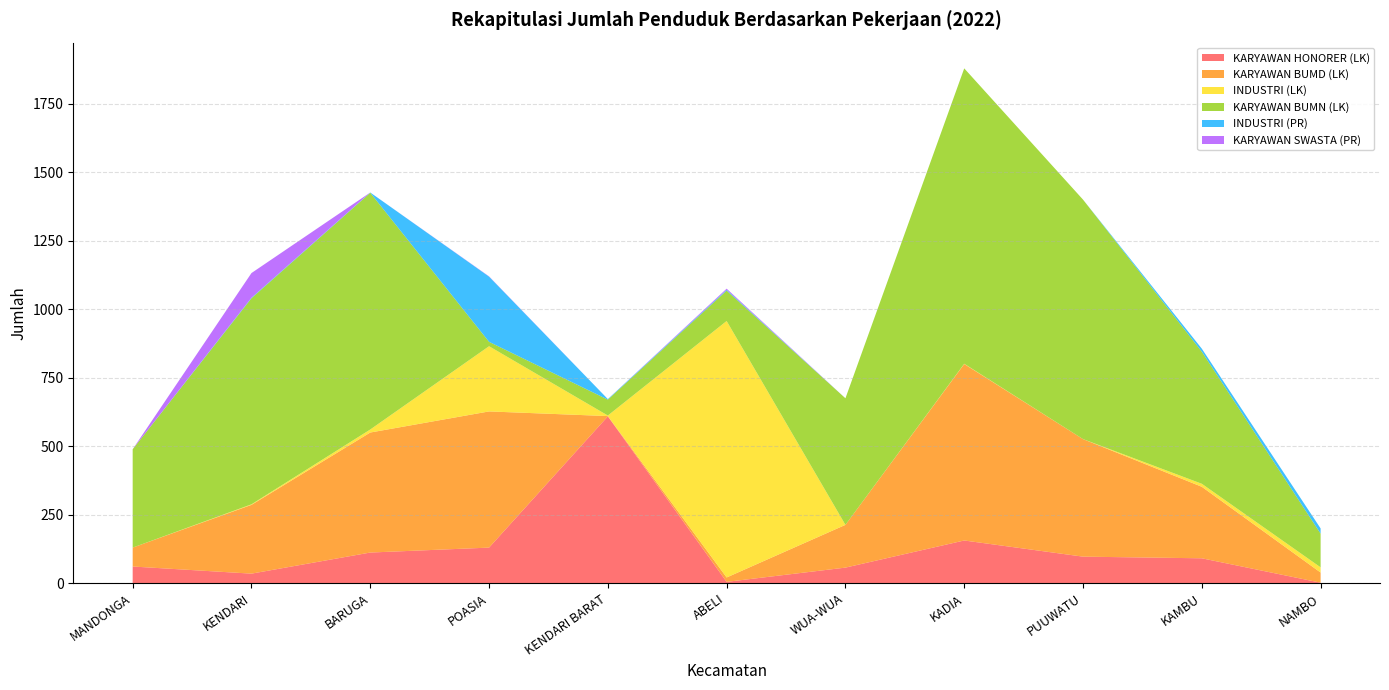

Reading right to left, what are all the values shown in this chart?

KARYAWAN HONORER (LK): NAMBO=2	KAMBU=91	PUUWATU=97	KADIA=156	WUA-WUA=57	ABELI=5	KENDARI BARAT=609	POASIA=130	BARUGA=112	KENDARI=35	MANDONGA=61
KARYAWAN BUMD (LK): NAMBO=37	KAMBU=261	PUUWATU=429	KADIA=644	WUA-WUA=156	ABELI=16	KENDARI BARAT=1	POASIA=497	BARUGA=438	KENDARI=251	MANDONGA=69
INDUSTRI (LK): NAMBO=19	KAMBU=11	PUUWATU=0	KADIA=1	WUA-WUA=0	ABELI=936	KENDARI BARAT=2	POASIA=238	BARUGA=11	KENDARI=2	MANDONGA=0
KARYAWAN BUMN (LK): NAMBO=123	KAMBU=482	PUUWATU=874	KADIA=1078	WUA-WUA=462	ABELI=111	KENDARI BARAT=58	POASIA=16	BARUGA=864	KENDARI=752	MANDONGA=359
INDUSTRI (PR): NAMBO=19	KAMBU=11	PUUWATU=0	KADIA=0	WUA-WUA=0	ABELI=3	KENDARI BARAT=2	POASIA=238	BARUGA=1	KENDARI=2	MANDONGA=0
KARYAWAN SWASTA (PR): NAMBO=0	KAMBU=0	PUUWATU=0	KADIA=0	WUA-WUA=0	ABELI=4	KENDARI BARAT=0	POASIA=1	BARUGA=0	KENDARI=90	MANDONGA=0